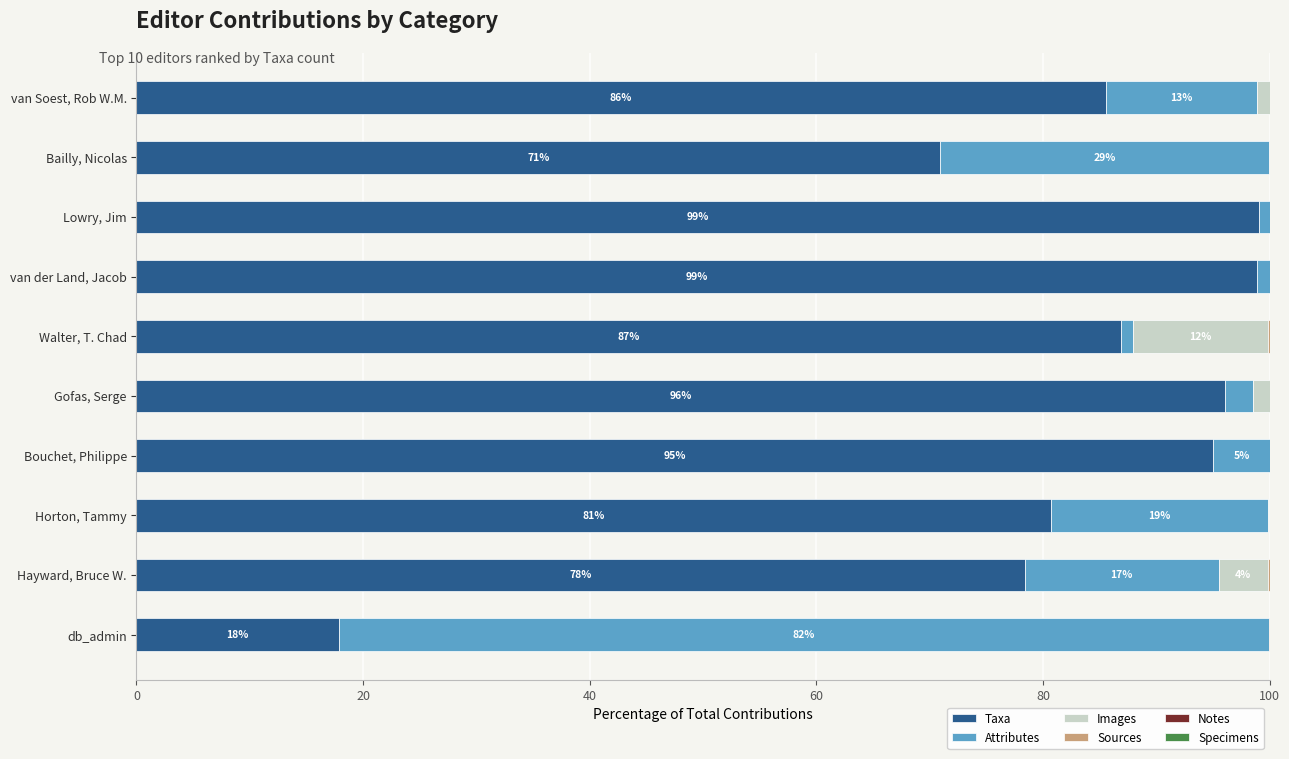

How many data points in Taxa are above 86?

5